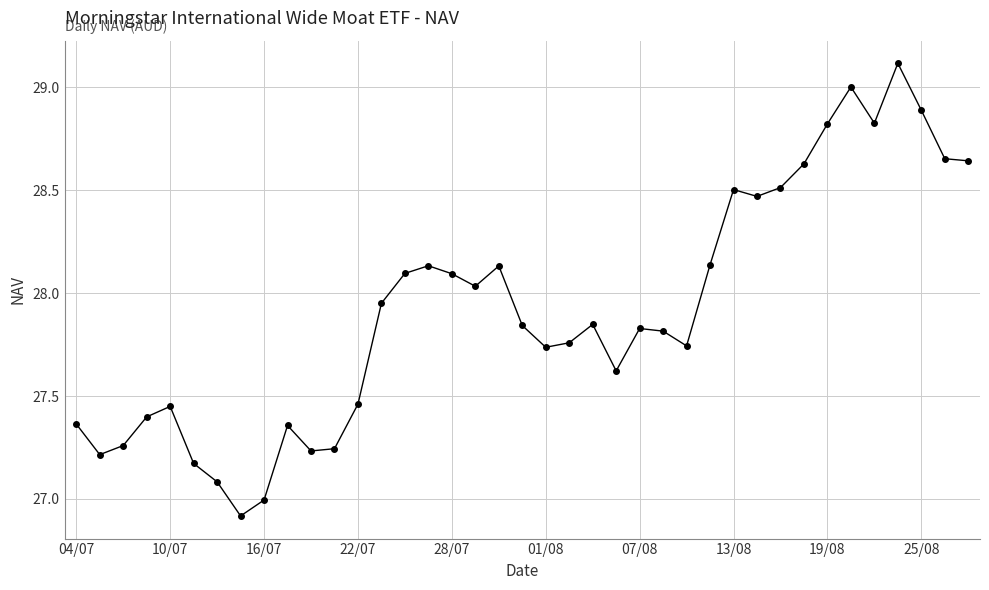

What is the sum of all values?

1089.0